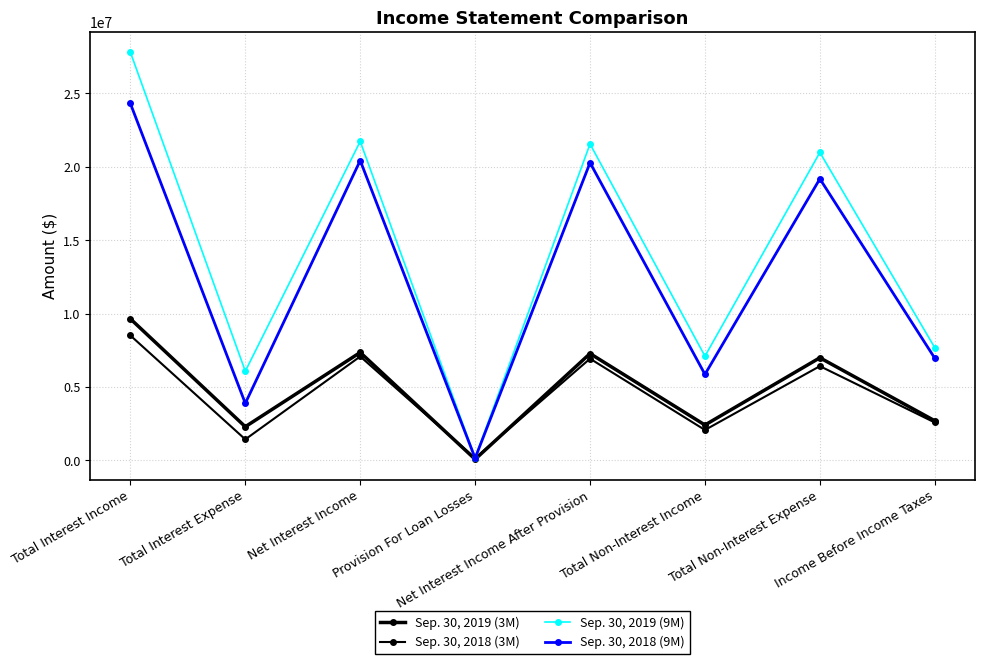

What is the value of the Sep. 30, 2018 (3M) point at the 1st from the left?

8506477